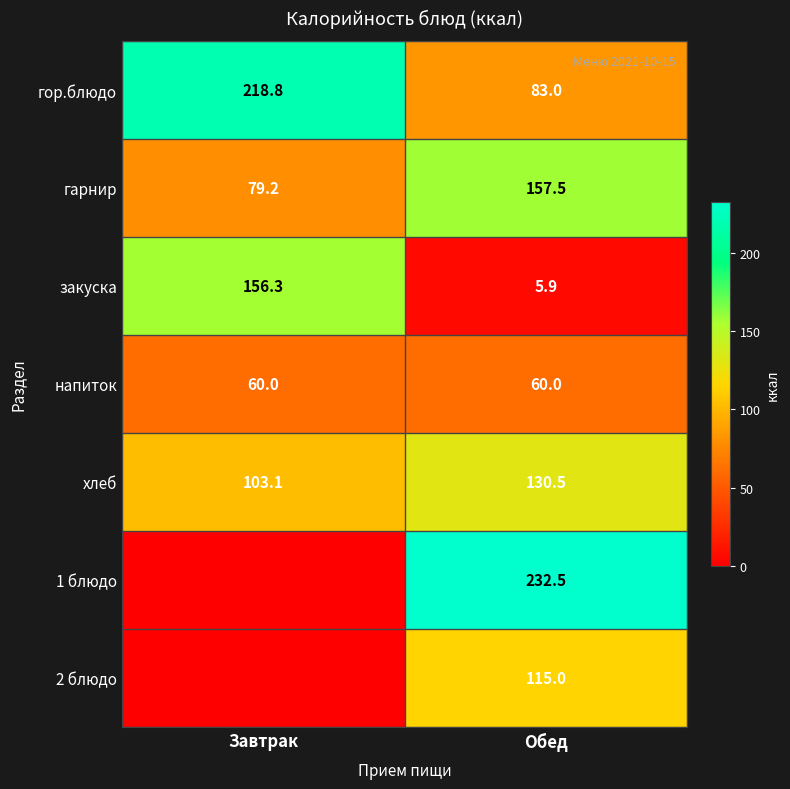

At which category is the sum across all series the highest?

Обед